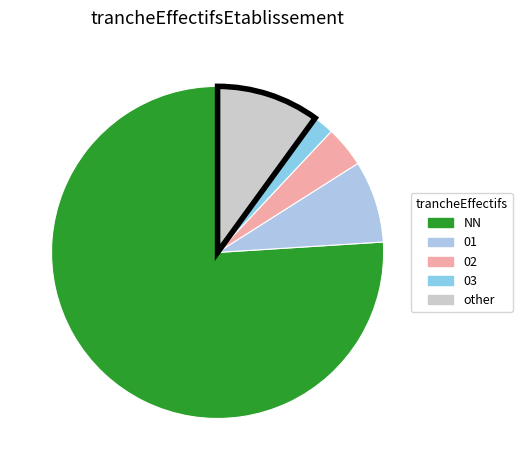

To the nearest percent, what is the combined percentage of 01 and 03?

10%